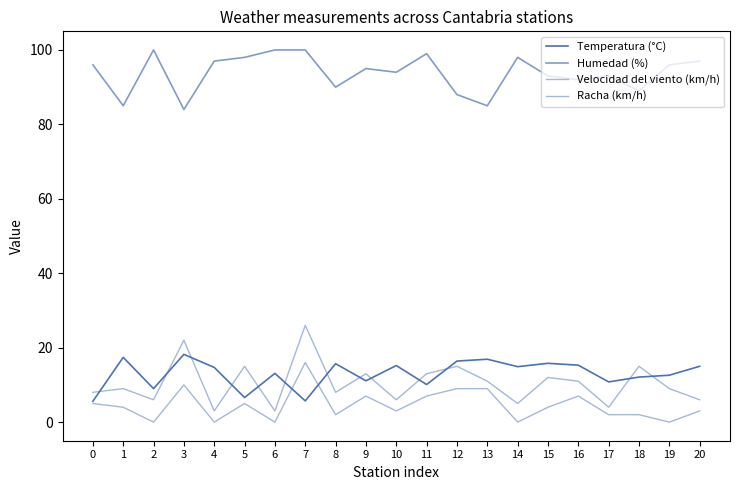

How many lines are shown in the chart?

4